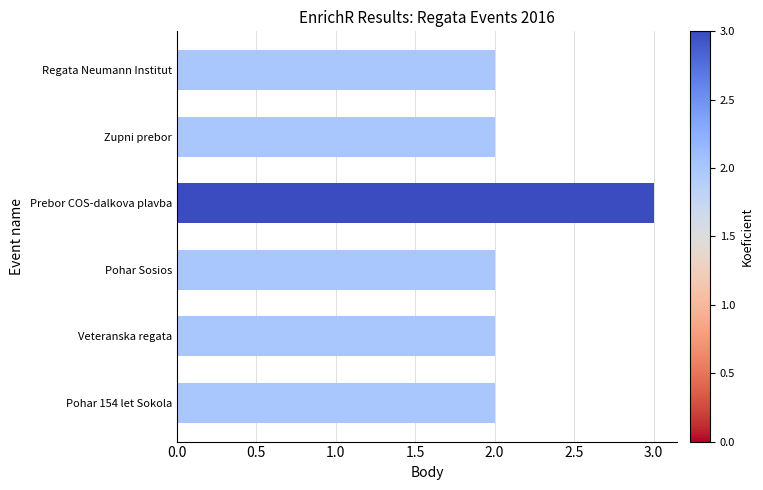

At which category does the chart reach its peak across all series?

Prebor COS-dalkova plavba